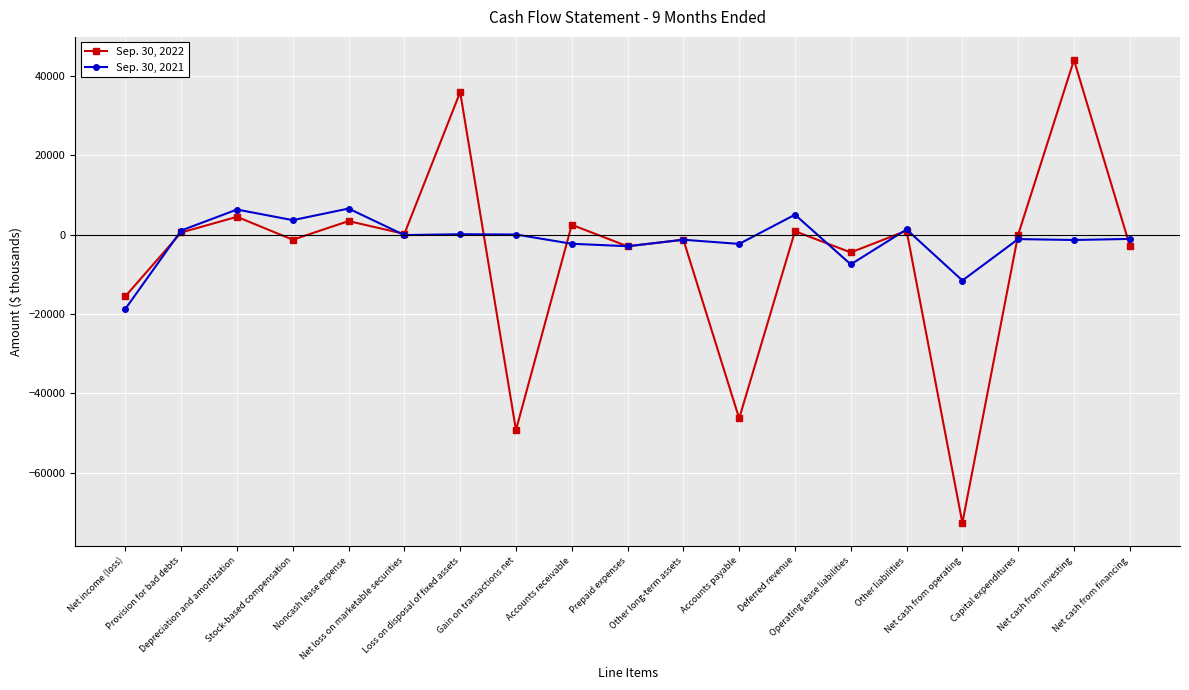

True or false: Sep. 30, 2021 and Sep. 30, 2022 intersect in this chart.

True